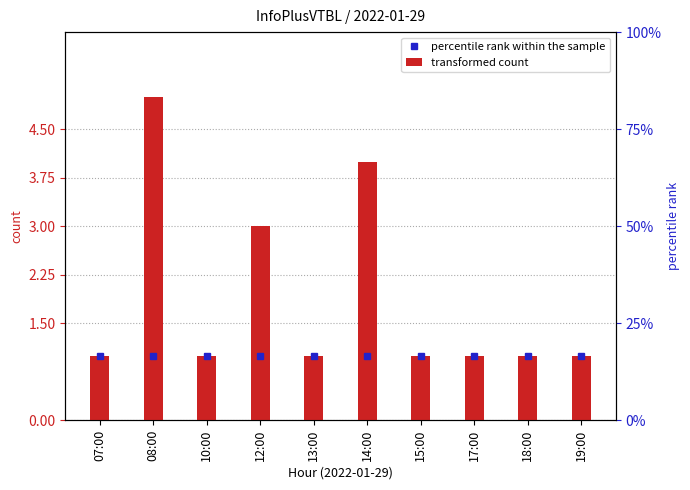

What is the change in value from 08:00 to 19:00?

-4